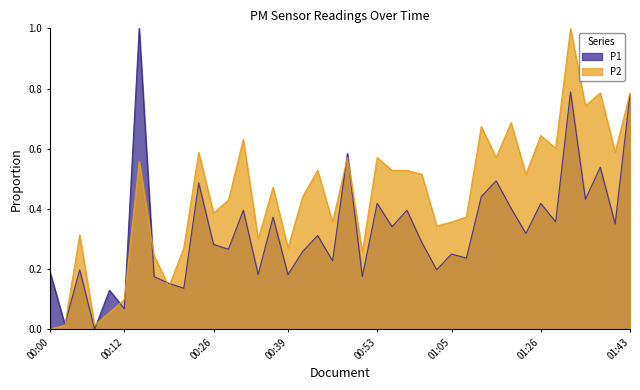

Reading left to right, transcribe all the data shown in this chart.

P1: 00:00=0.2	00:02=0.0	00:05=0.2	00:07=0.0	00:09=0.1	00:12=0.1	00:14=1.0	00:17=0.2	00:19=0.2	00:22=0.1	00:24=0.5	00:26=0.3	00:29=0.3	00:31=0.4	00:34=0.2	00:36=0.4	00:39=0.2	00:41=0.3	00:43=0.3	00:46=0.2	00:48=0.6	00:51=0.2	00:53=0.4	00:56=0.3	00:58=0.4	01:00=0.3	01:03=0.2	01:05=0.3	01:13=0.2	01:16=0.4	01:18=0.5	01:21=0.4	01:23=0.3	01:26=0.4	01:28=0.4	01:34=0.8	01:36=0.4	01:39=0.5	01:41=0.4	01:43=0.8
P2: 00:00=0.0	00:02=0.0	00:05=0.3	00:07=0.0	00:09=0.1	00:12=0.1	00:14=0.6	00:17=0.2	00:19=0.1	00:22=0.3	00:24=0.6	00:26=0.4	00:29=0.4	00:31=0.6	00:34=0.3	00:36=0.5	00:39=0.3	00:41=0.4	00:43=0.5	00:46=0.4	00:48=0.6	00:51=0.3	00:53=0.6	00:56=0.5	00:58=0.5	01:00=0.5	01:03=0.3	01:05=0.4	01:13=0.4	01:16=0.7	01:18=0.6	01:21=0.7	01:23=0.5	01:26=0.6	01:28=0.6	01:34=1.0	01:36=0.7	01:39=0.8	01:41=0.6	01:43=0.8